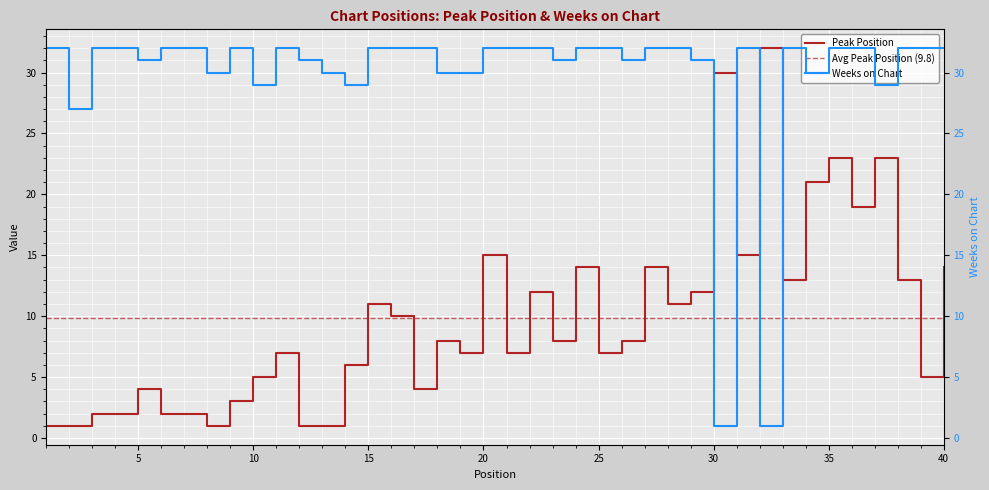

Rank the series by their maximum value, from lowest to highest.

Peak Position, Weeks on Chart